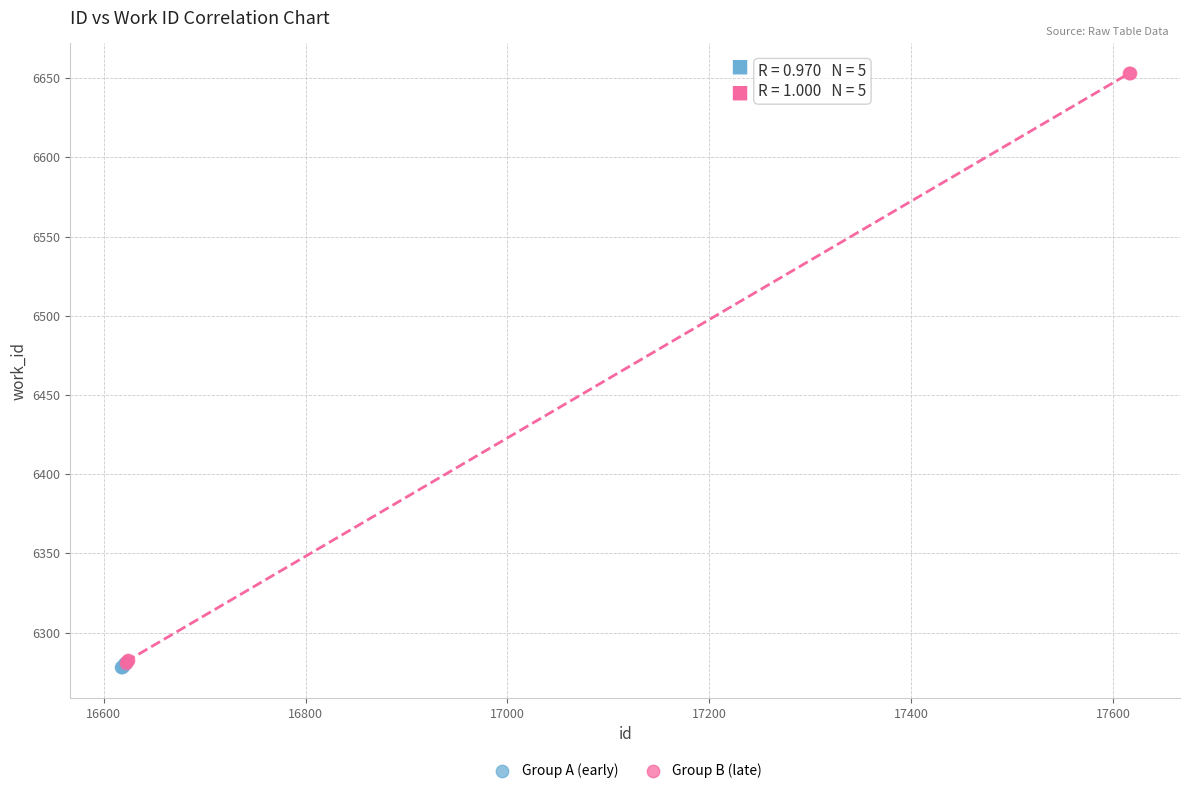

Which series has the widest spread of Y values?

Group B (late)